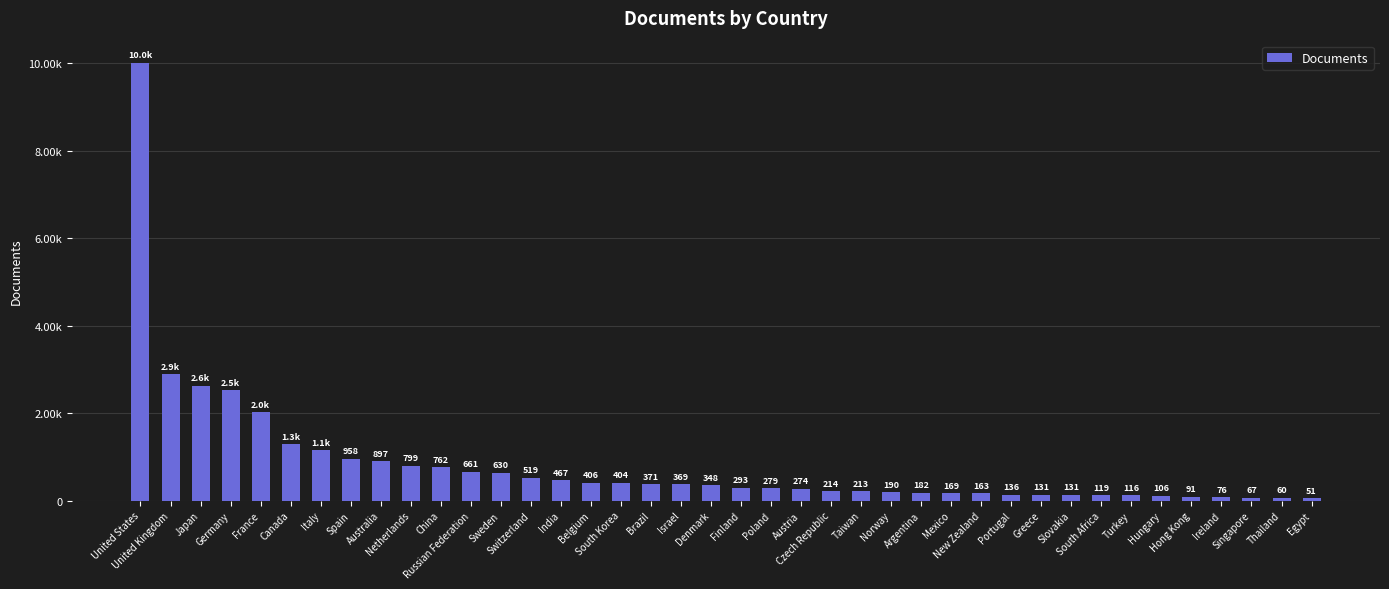

Which has a higher value, China or Ireland?

China